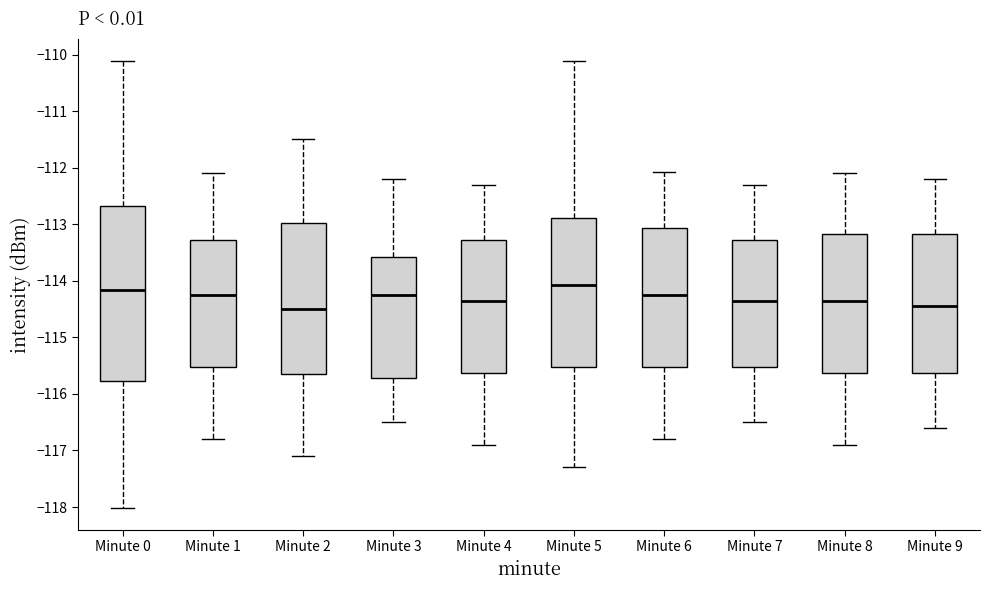

Which box's median line is the highest?

Minute 5